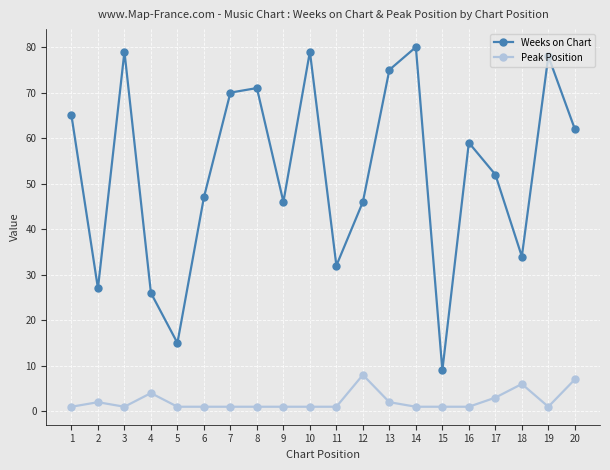

At which category does Peak Position reach its first local valley?

3